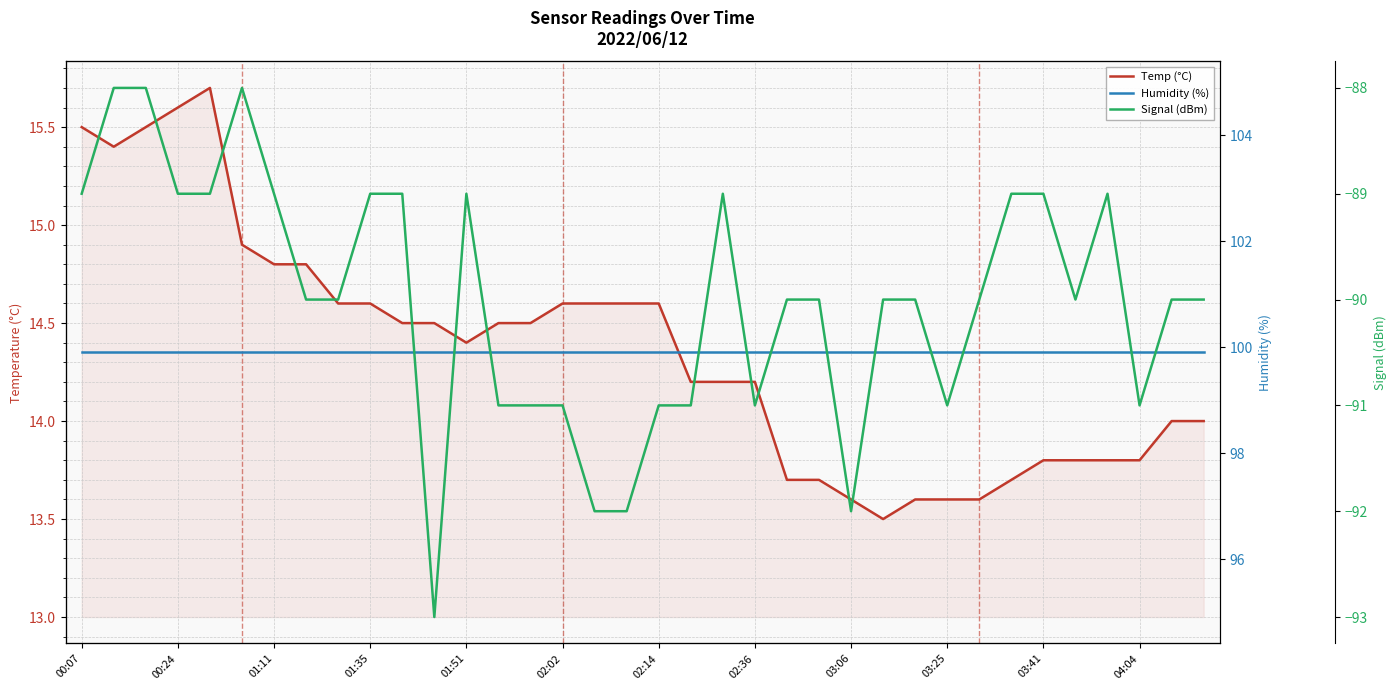

At how many categories does at least one series exceed -90?

36